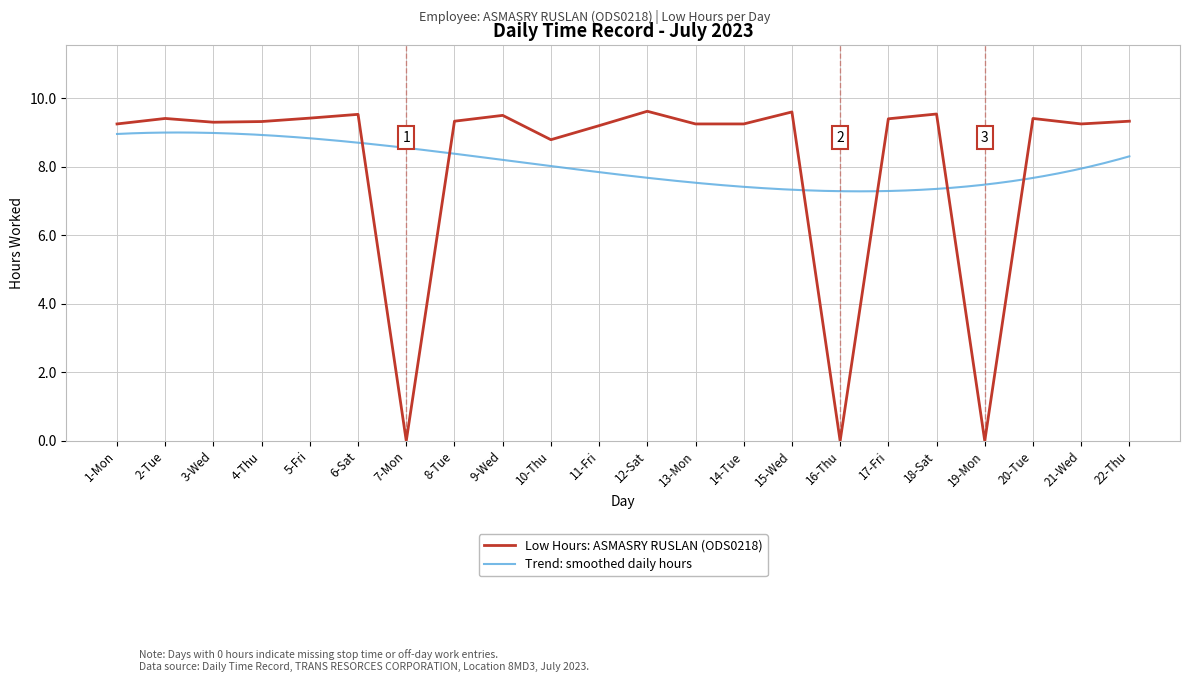

What is the sum of the values at 18-Sat and 11-Fri?

18.7